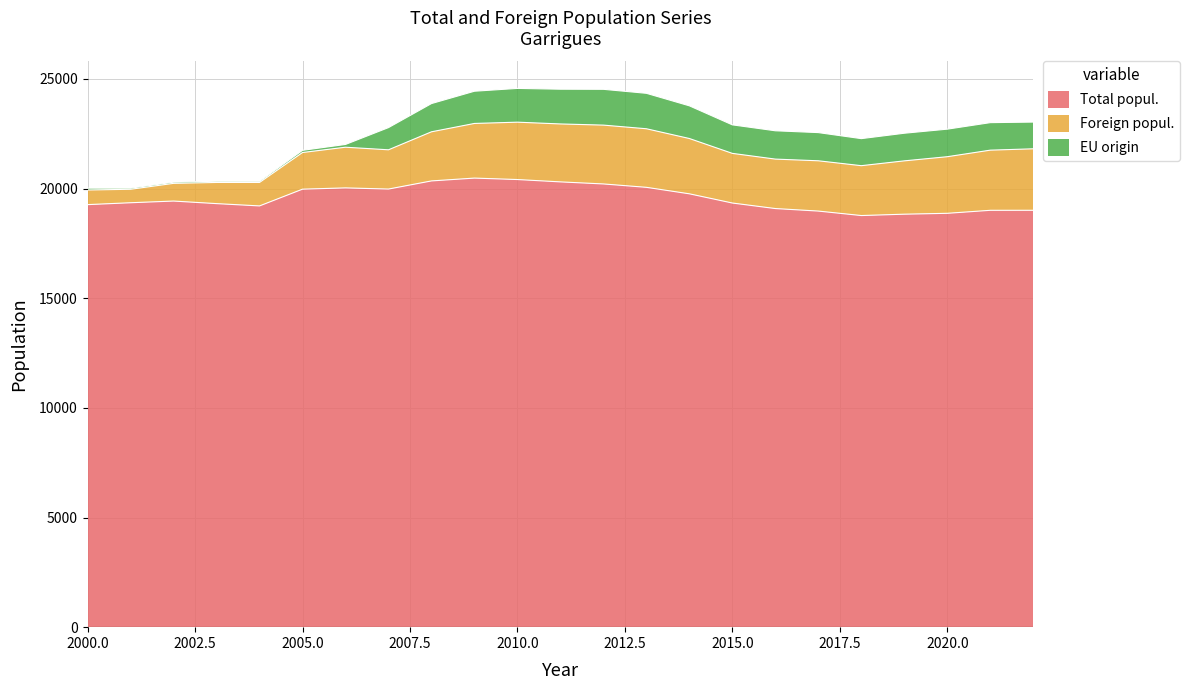

At which category is the sum across all series the highest?

2010